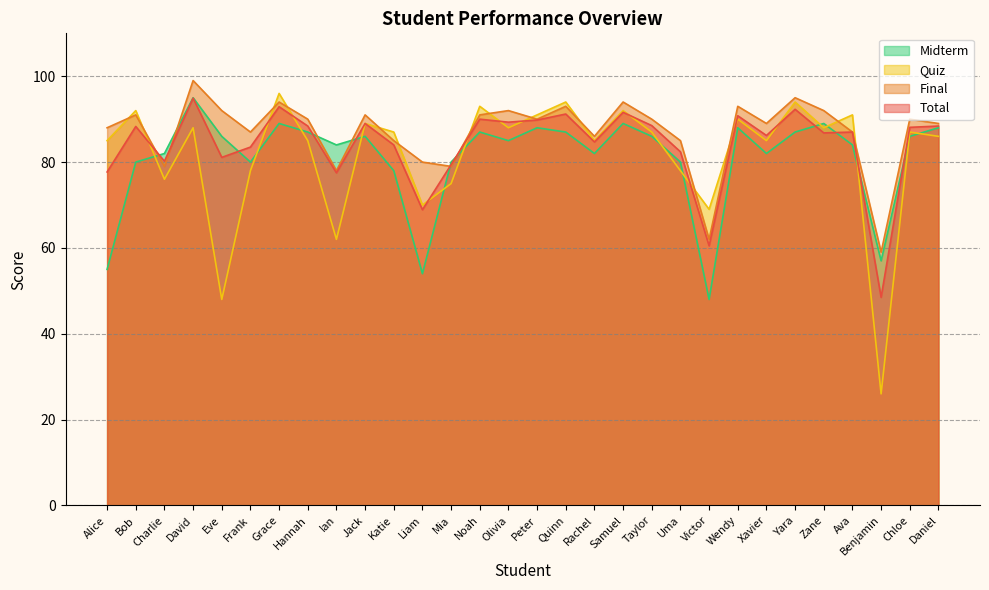

What is the difference between the Midterm values at Ava and Yara?

3.0